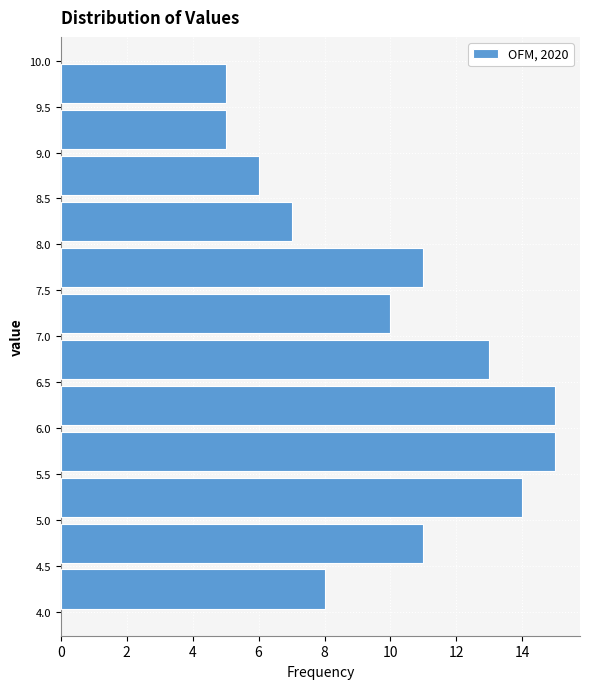

Reading bottom to top, list every bar in this chart as the range it spans on the y-axis followed by its length. The values are not printed on the chart, so give them approximately, as read against the axis.

4.0 to 4.5: 8
4.5 to 5.0: 11
5.0 to 5.5: 14
5.5 to 6.0: 15
6.0 to 6.5: 15
6.5 to 7.0: 13
7.0 to 7.5: 10
7.5 to 8.0: 11
8.0 to 8.5: 7
8.5 to 9.0: 6
9.0 to 9.5: 5
9.5 to 10.0: 5